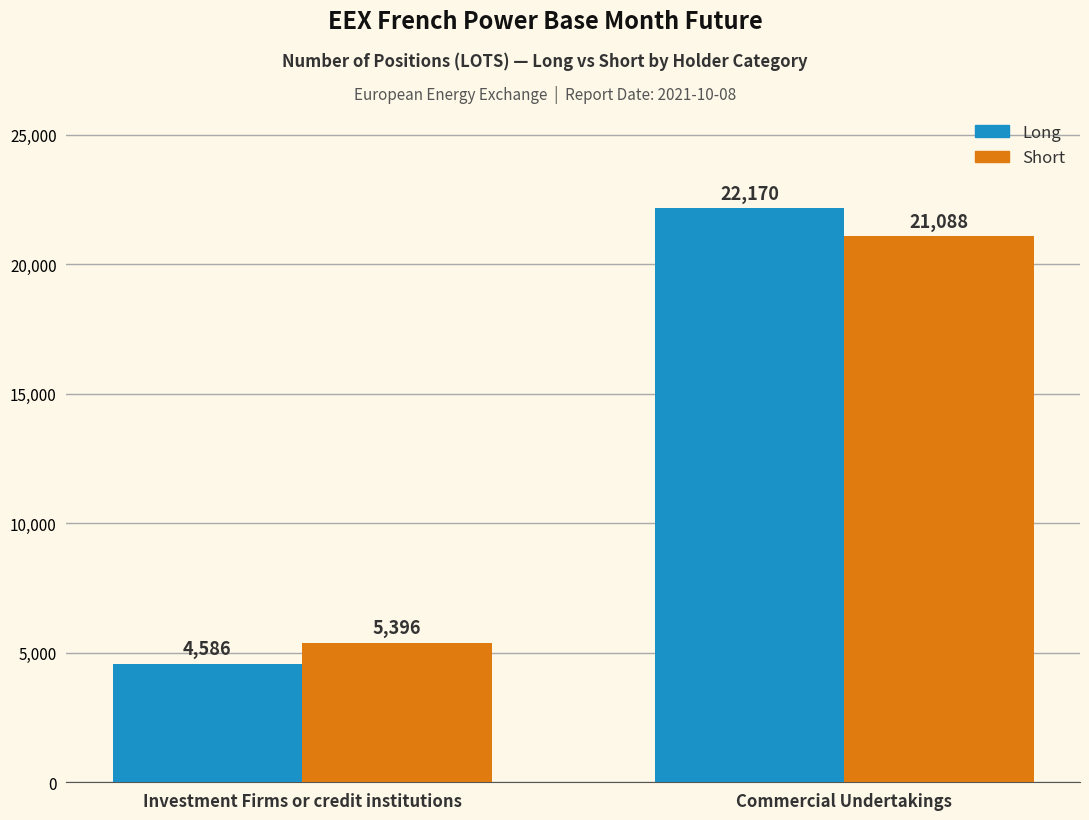

What is the value of the Short bar at the 1st from the left?

5396